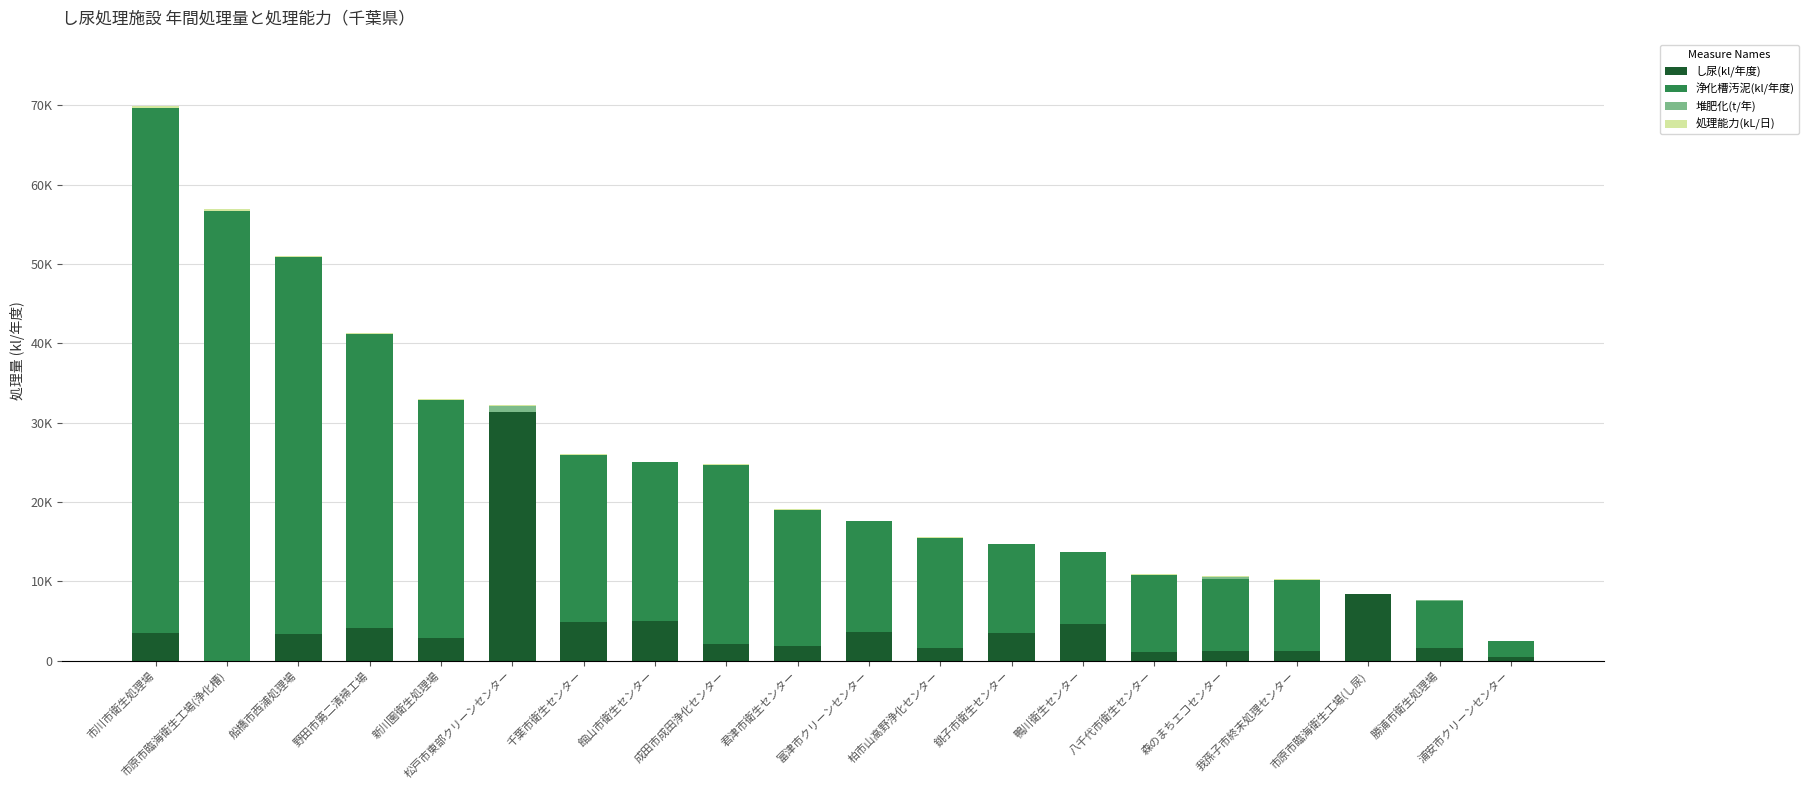

Are the bars horizontal?

No